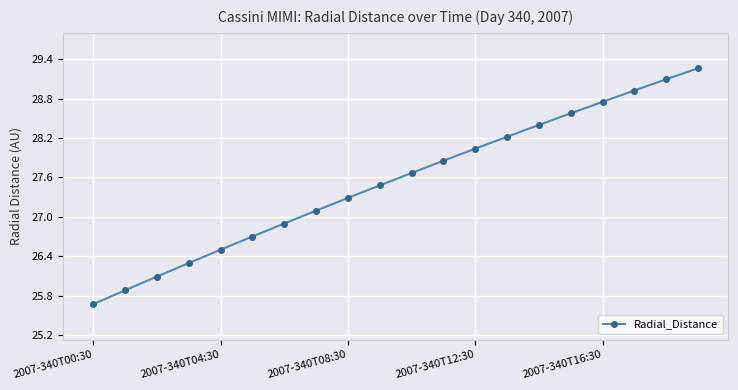

What is the greatest value displayed?

29.3